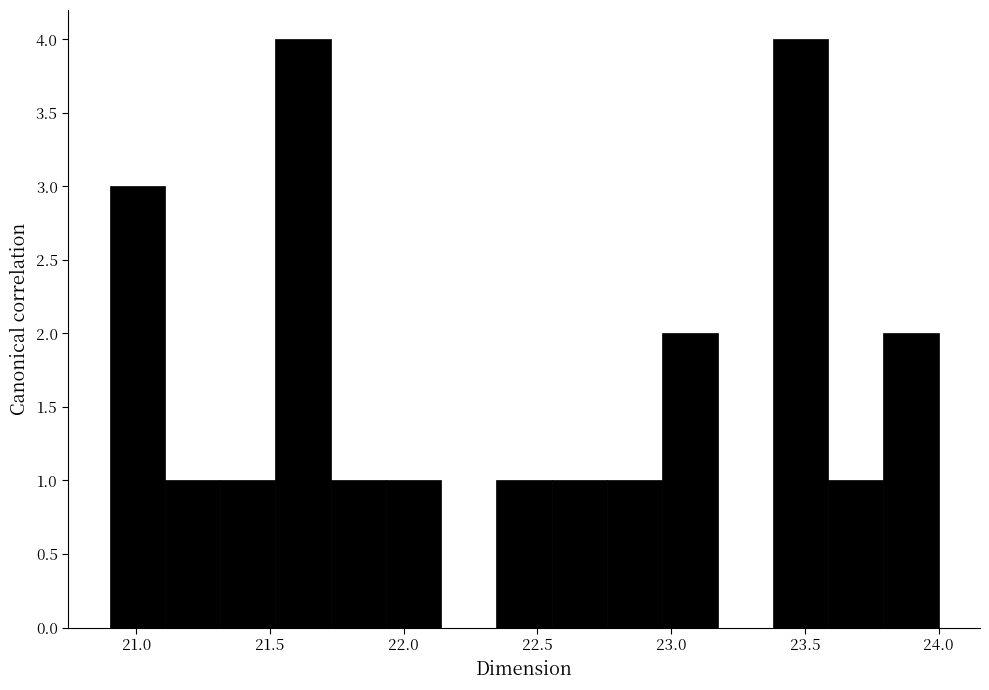

Reading left to right, list every bar in this chart as the range it spans on the x-axis followed by its height. Neither the bar edges nor the heights are printed on the chart, so give them approximately, as read against the axes.

20.90 to 21.10: 3
21.10 to 21.30: 1
21.30 to 21.50: 1
21.50 to 21.75: 4
21.75 to 21.95: 1
21.95 to 22.15: 1
22.15 to 22.35: 0
22.35 to 22.55: 1
22.55 to 22.75: 1
22.75 to 22.95: 1
22.95 to 23.15: 2
23.15 to 23.40: 0
23.40 to 23.60: 4
23.60 to 23.80: 1
23.80 to 24.00: 2